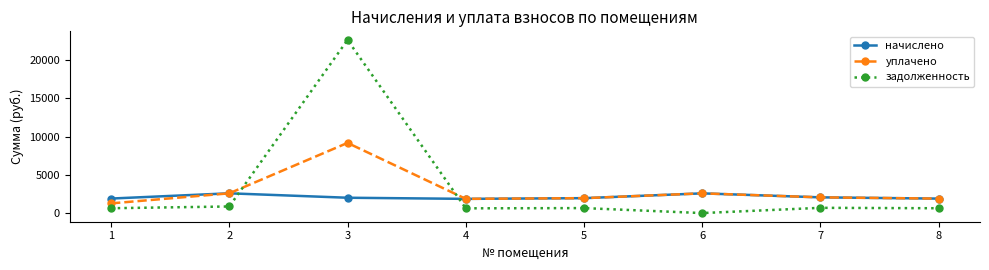

Which series ends up on top after the final intersection of начислено and задолженность?

начислено